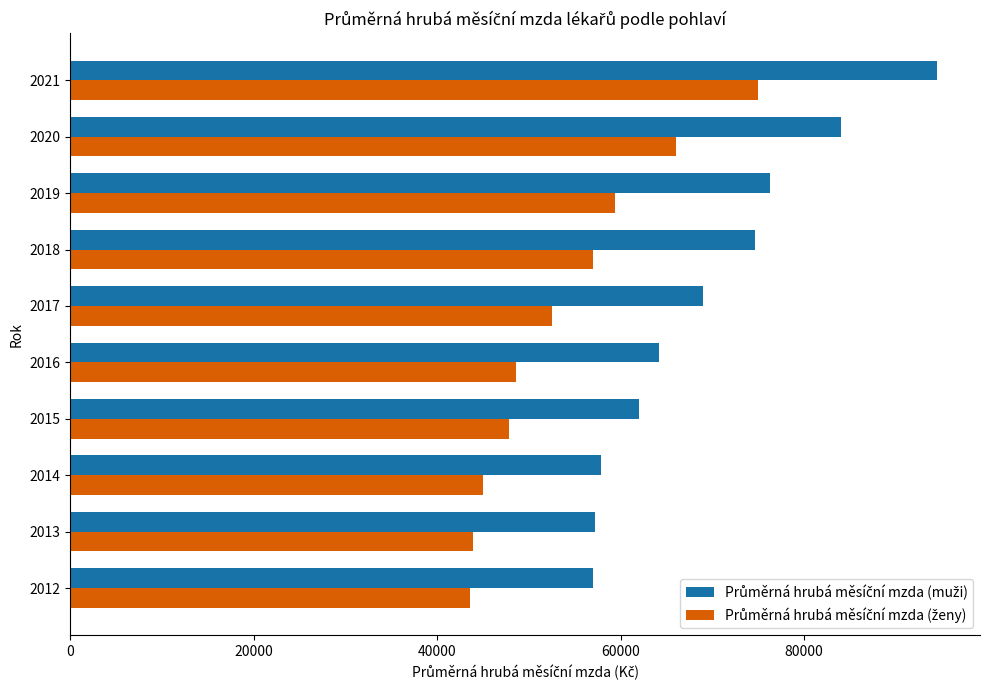

What is the total value across all series at 2012?

100652.0